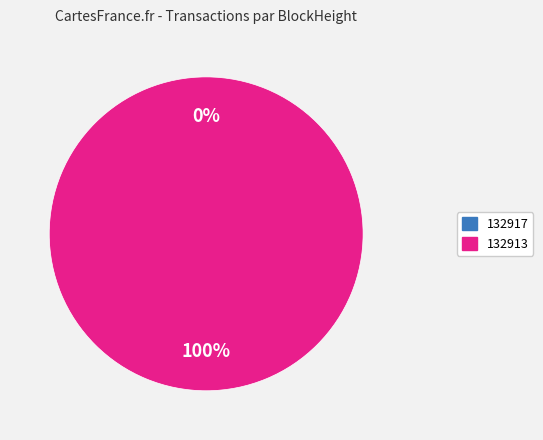

What is the change in value from 132917 to 132913?

+1